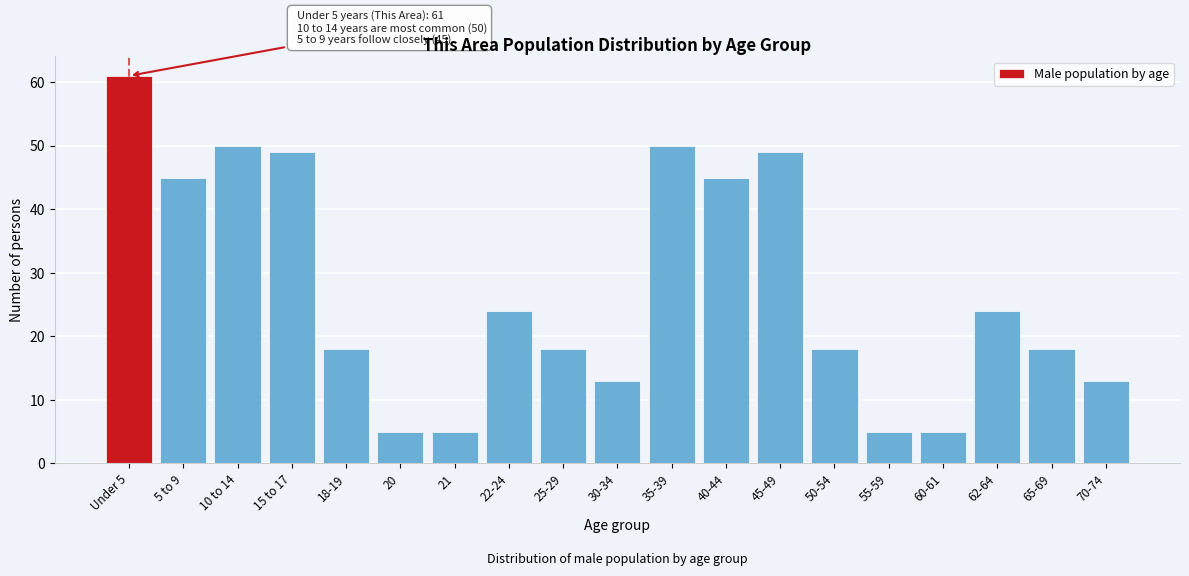

Reading right to left, what are all the values shown in this chart?

13	18	24	5	5	18	49	45	50	13	18	24	5	5	18	49	50	45	61